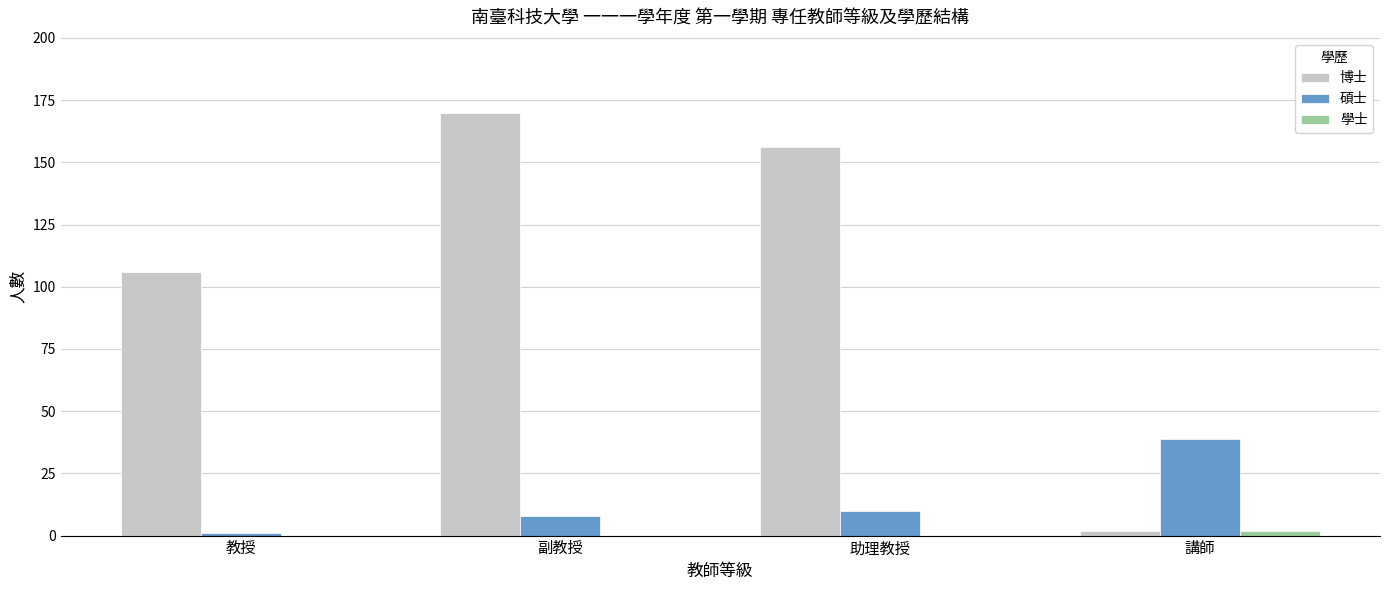

Reading right to left, what are all the values shown in this chart?

博士: 2	156	170	106
碩士: 39	10	8	1
學士: 2	0	0	0